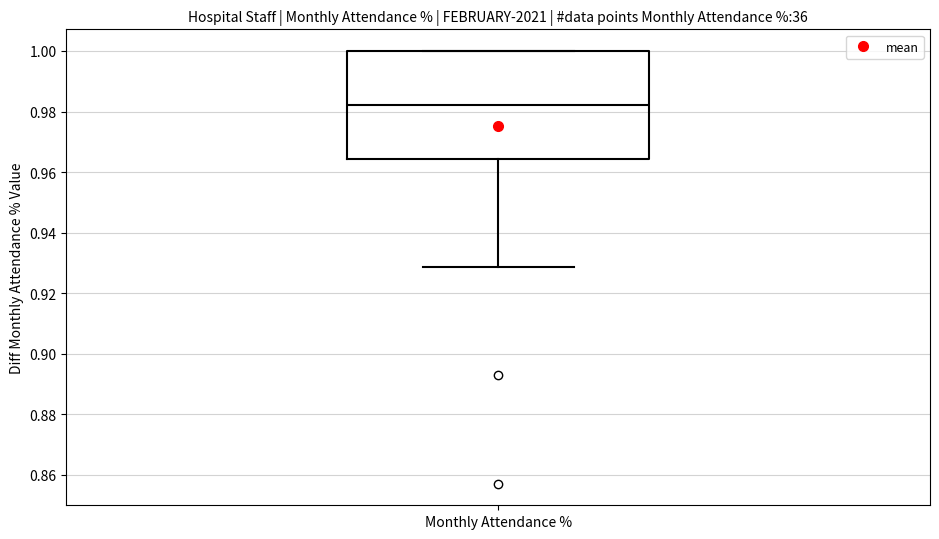

Where is the upper edge of the box for Monthly Attendance % on the y-axis? The values are not printed on the chart, so give them approximately, as read against the axis.

1.000